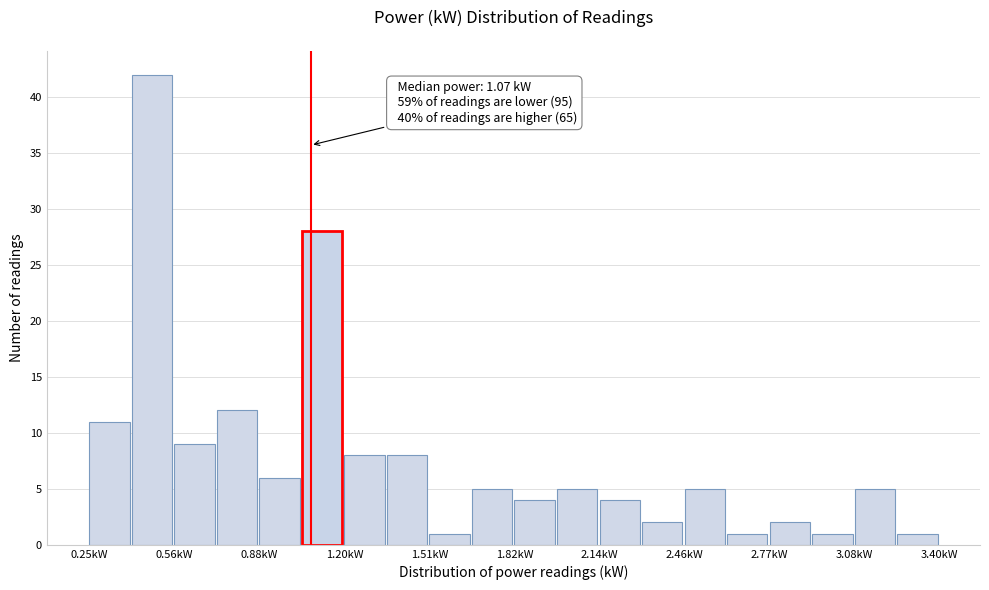

Read against the x-axis, roughly where is the centre of the tallest bar?

0.50